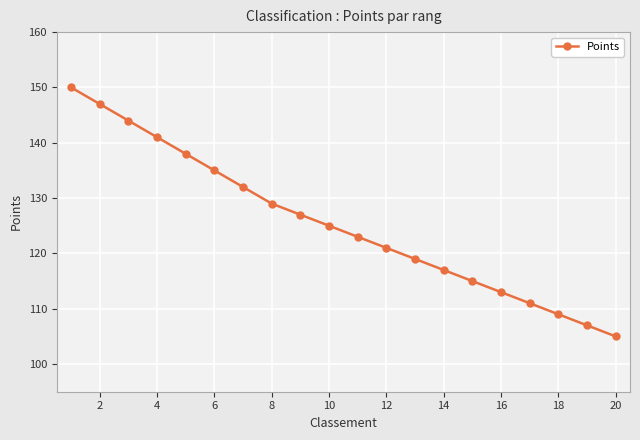

How many series are shown in this chart?

1